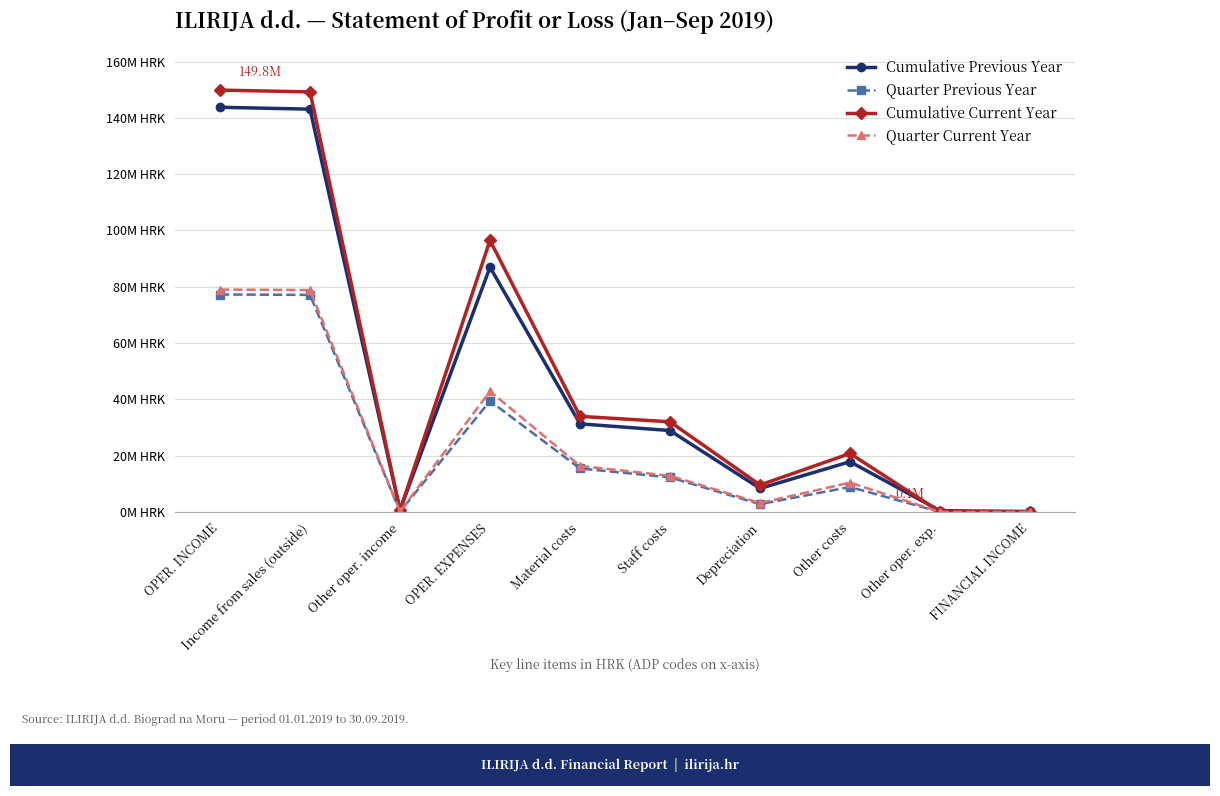

What are all the series names shown in the legend?

Cumulative Previous Year, Quarter Previous Year, Cumulative Current Year, Quarter Current Year